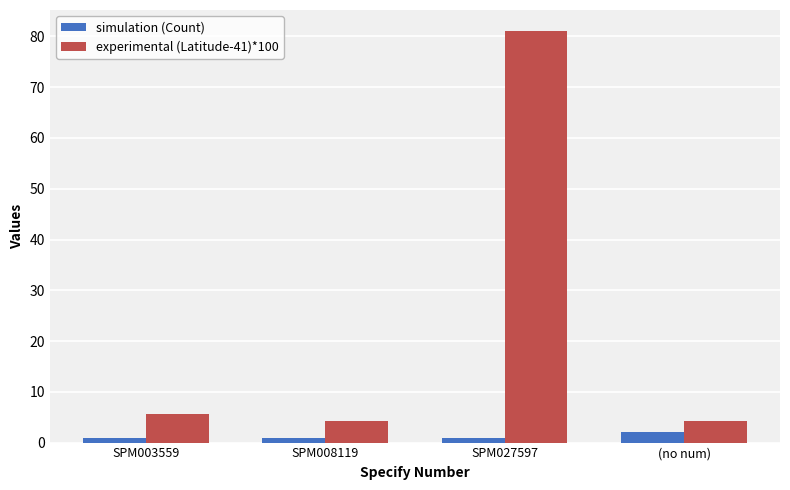

Reading left to right, extract all data points from this chart.

simulation (Count): 1.0	1.0	1.0	2.0
experimental (Latitude-41)*100: 5.7	4.2	81.2	4.2